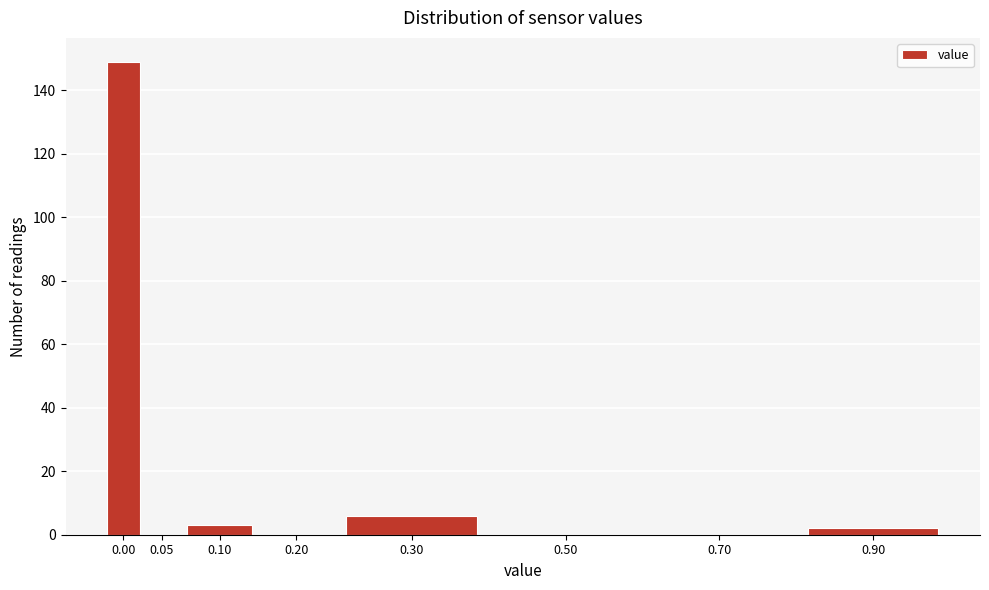

Reading right to left, what are all the values shown in this chart?

0.90=2	0.70=0	0.50=0	0.30=6	0.20=0	0.10=3	0.05=0	0.00=149